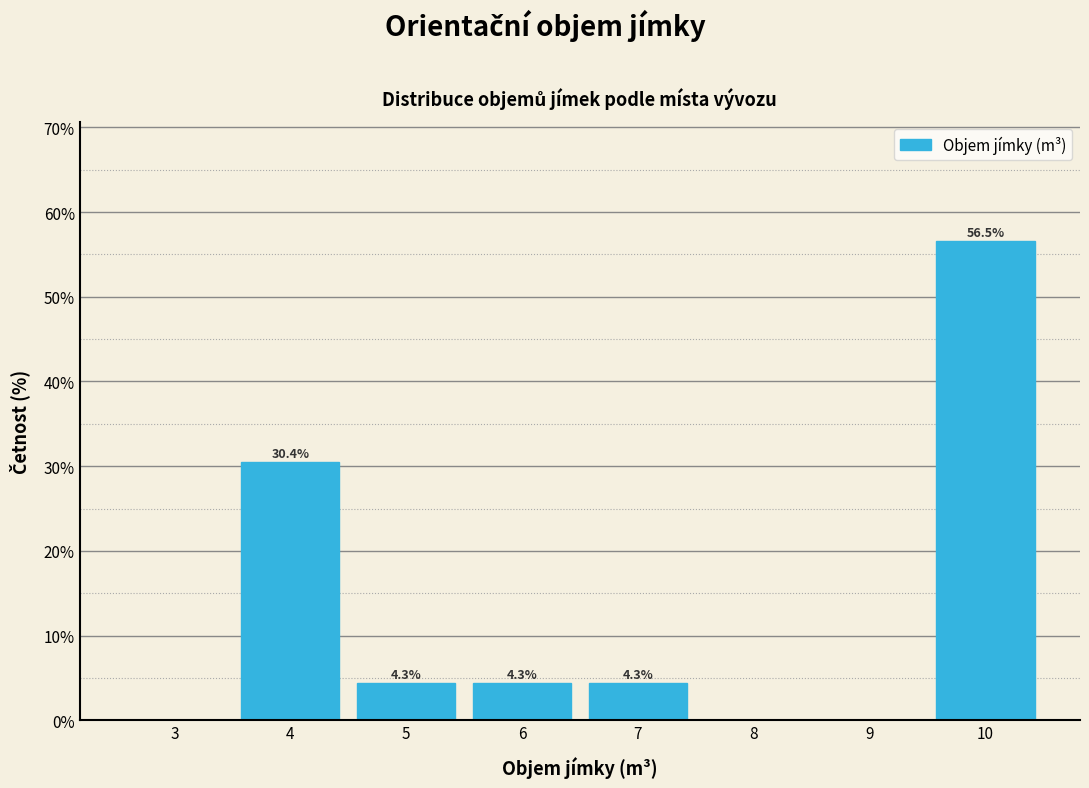

Which range on the x-axis has the tallest bar?

9.5 to 10.5